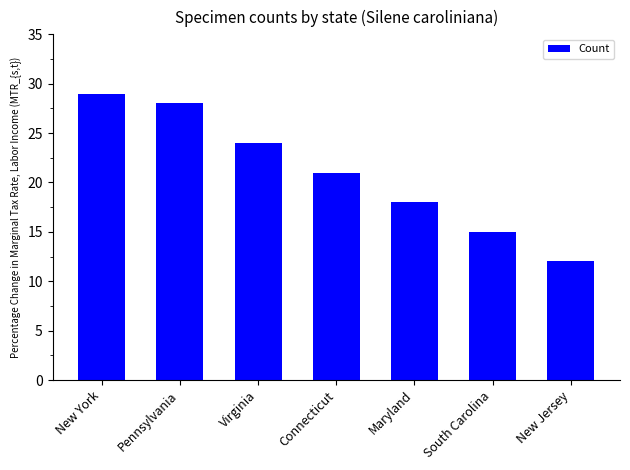

True or false: the data shows 29 at New York.

True